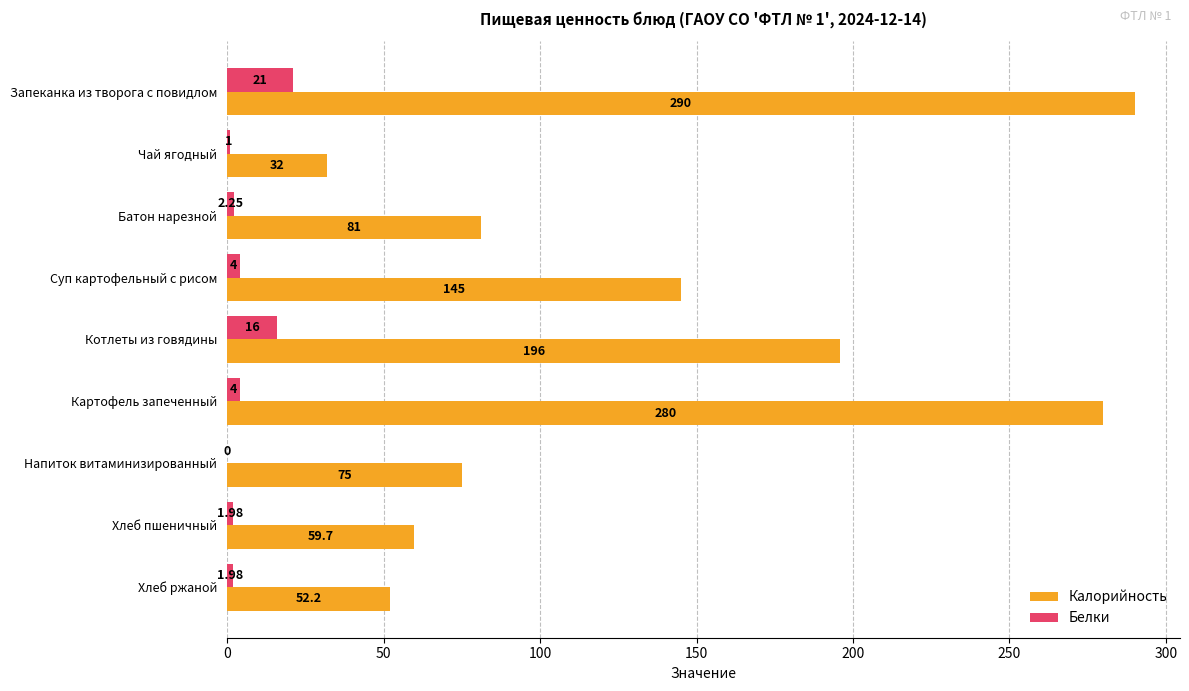

At which category is the sum across all series the highest?

Запеканка из творога с повидлом